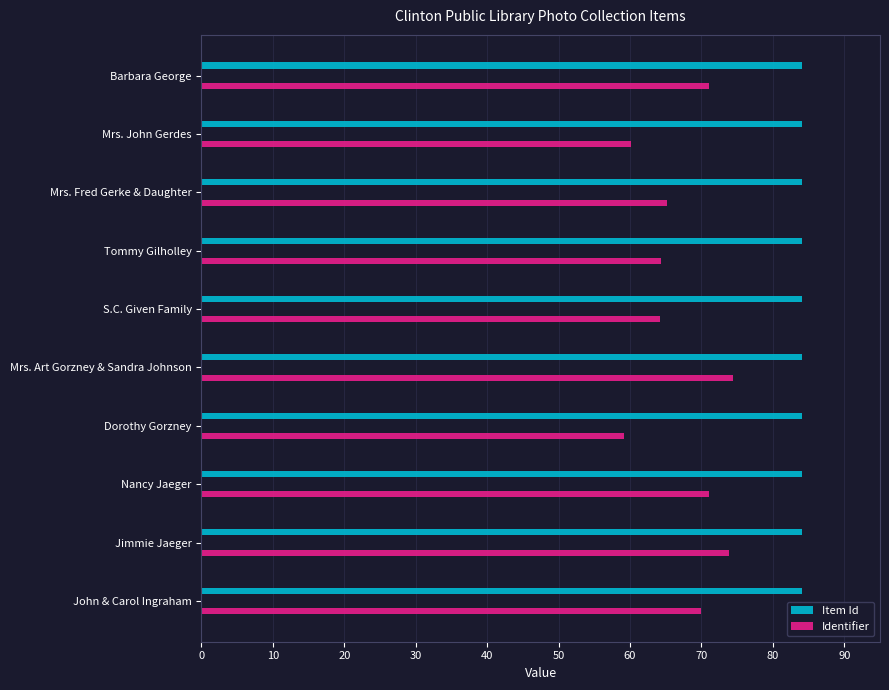

What is the difference between the second highest and second lowest values in the Identifier series?

13.7